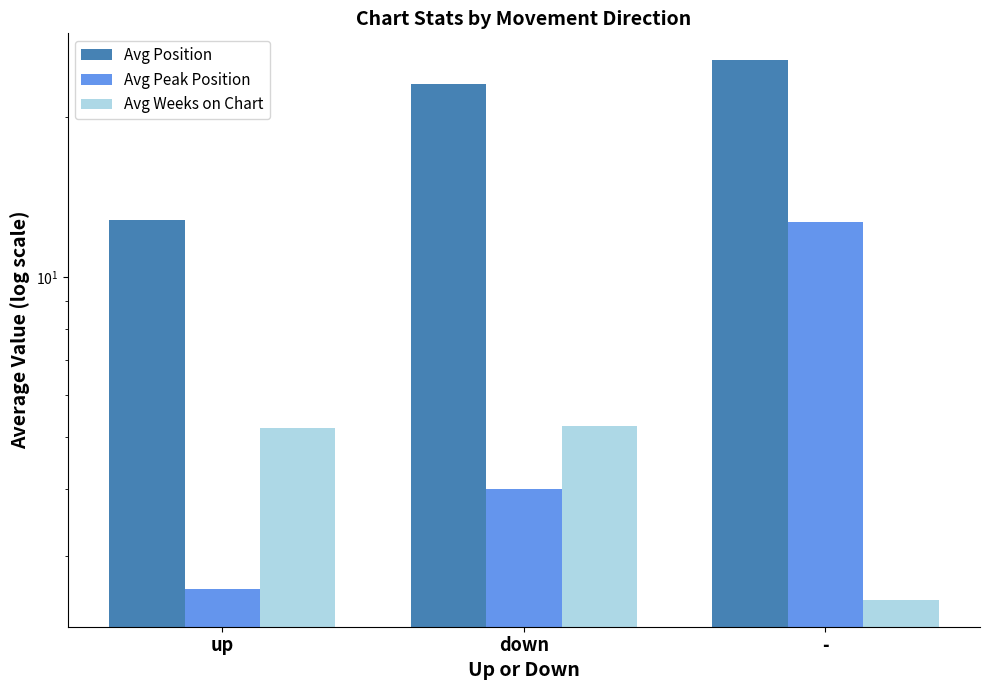

What is the maximum value shown in the chart?

25.5